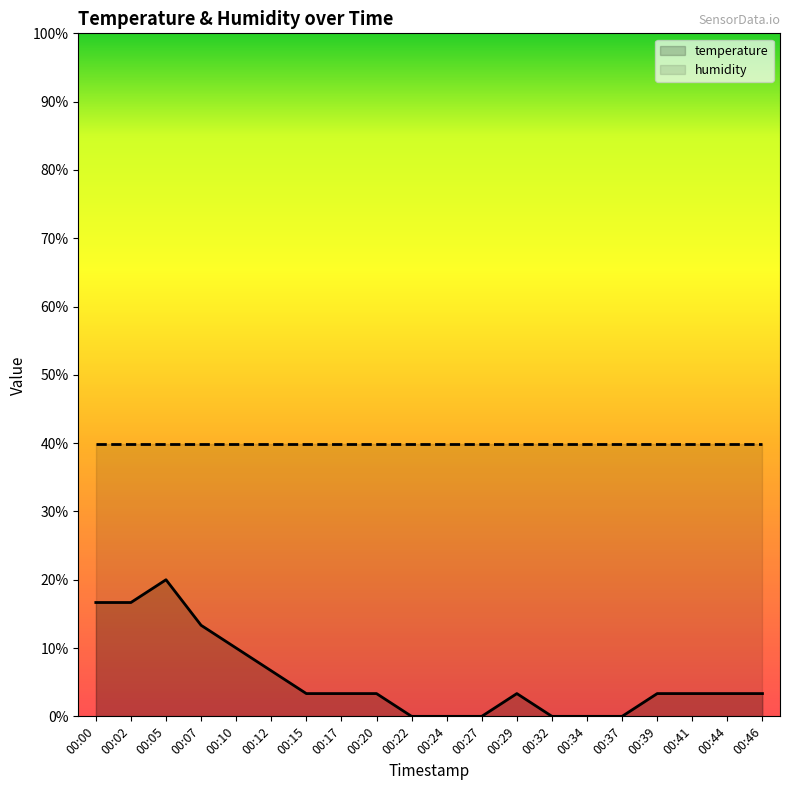

True or false: humidity and temperature intersect in this chart.

False